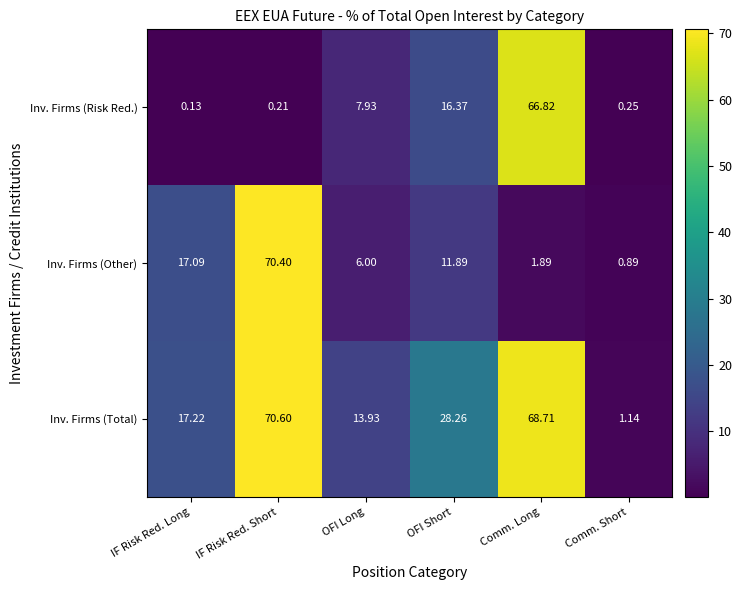

Which category has the highest value across all series?

IF Risk Red. Short